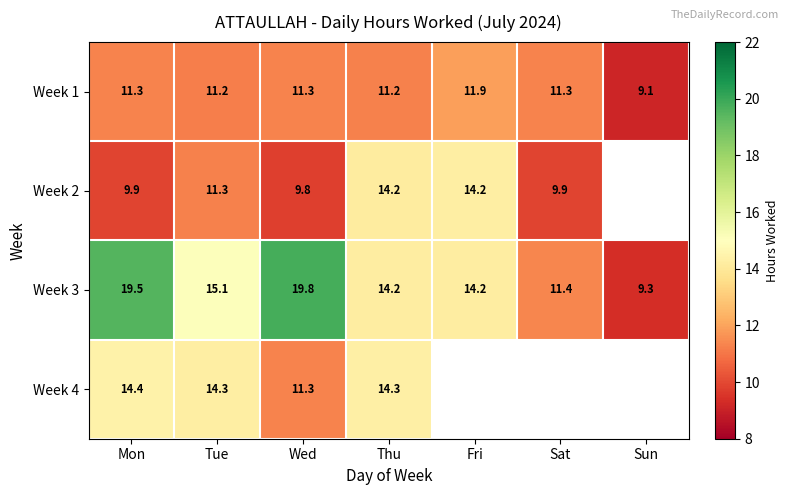

At how many categories does at least one series exceed 0?

7